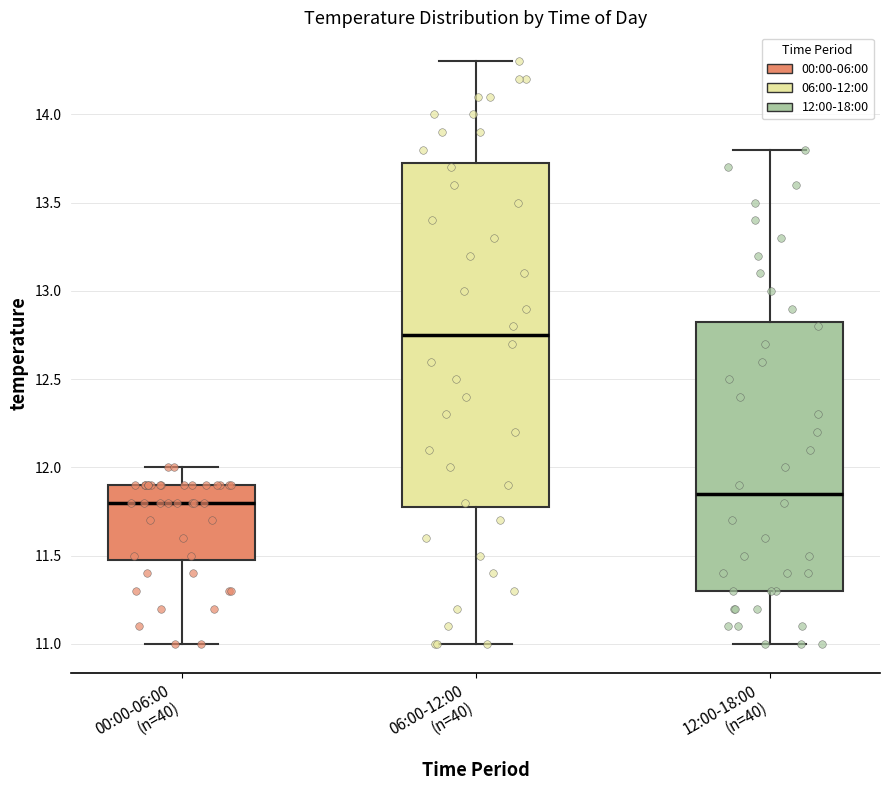

Which box is the tallest, from its lower edge to its upper edge?

06:00-12:00 (n=40)